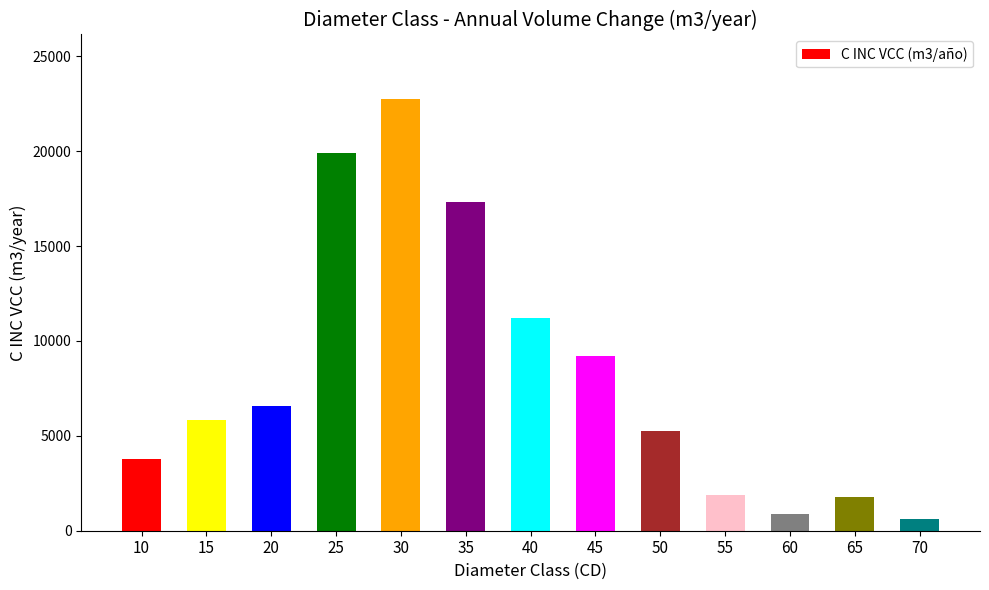

What is the value of the 8th bar from the left?

9189.2